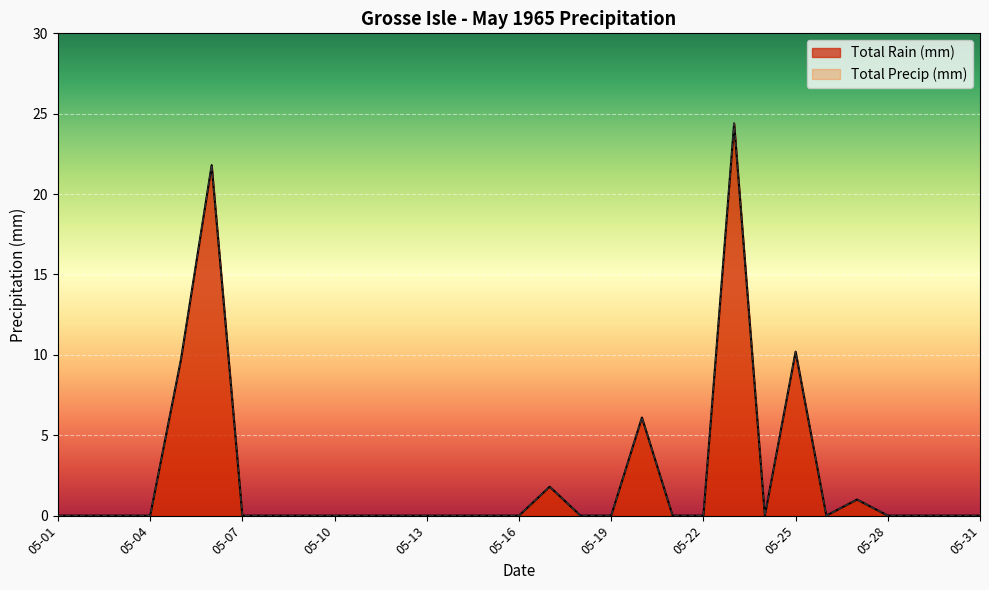

True or false: Total Rain (mm) and Total Precip (mm) cross at least once.

False